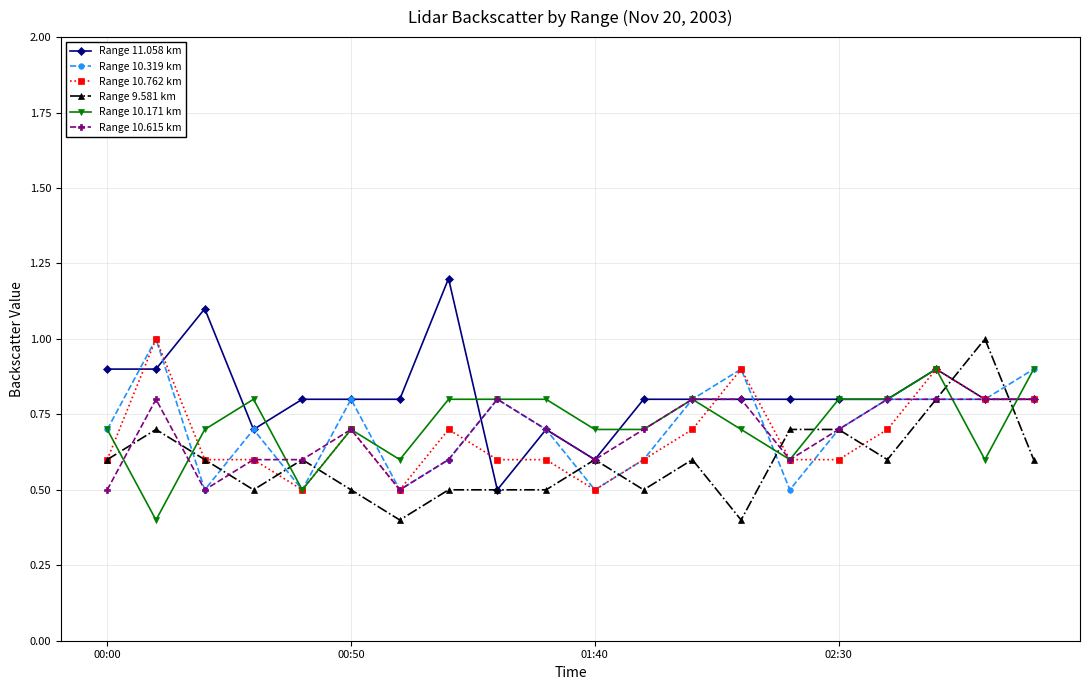

Which series has the largest total across all categories?

Range 11.058 km